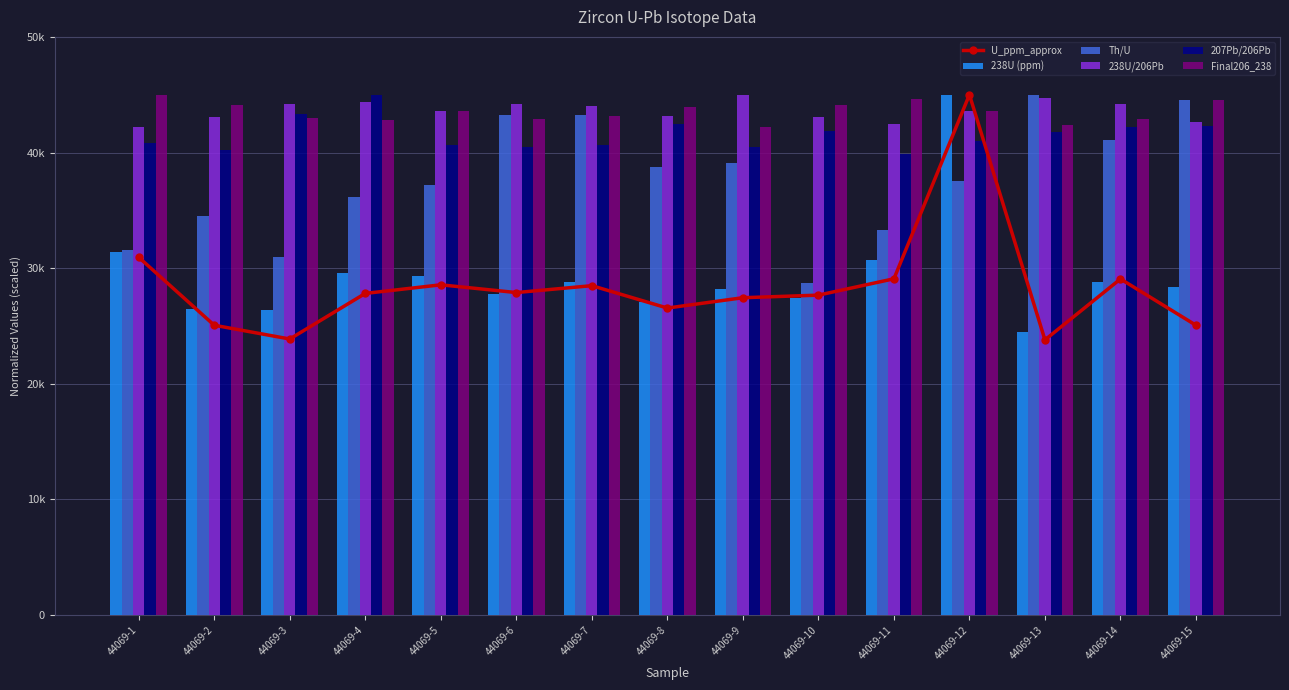

Is it true that U_ppm_approx equals 29067.8 at 44069-14?

True